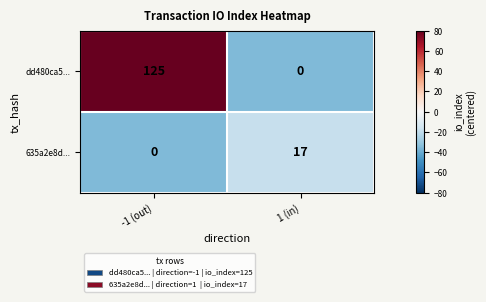

How many data points does each series have?

2